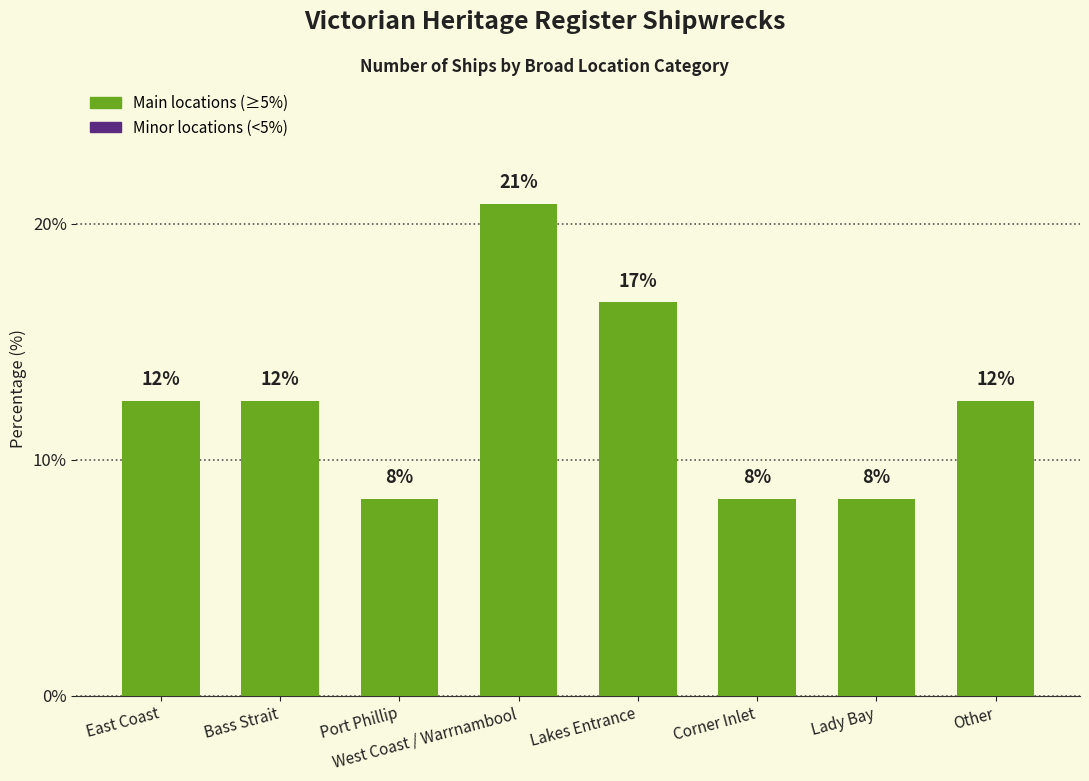

What is the maximum value shown in the chart?

20.8